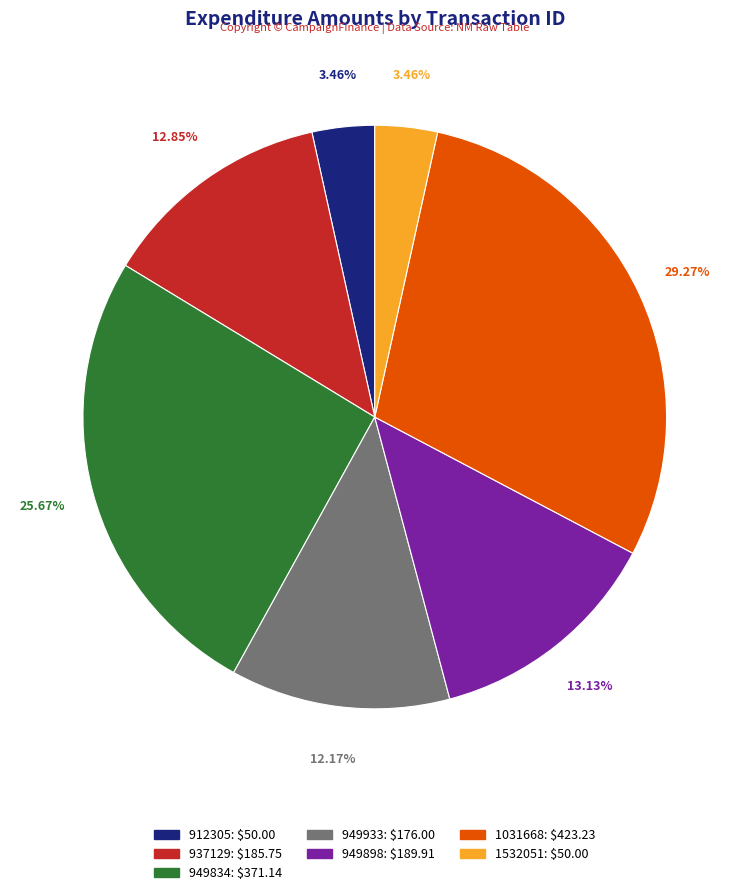

Does 937129: $185.75 account for over 50% of the chart?

No